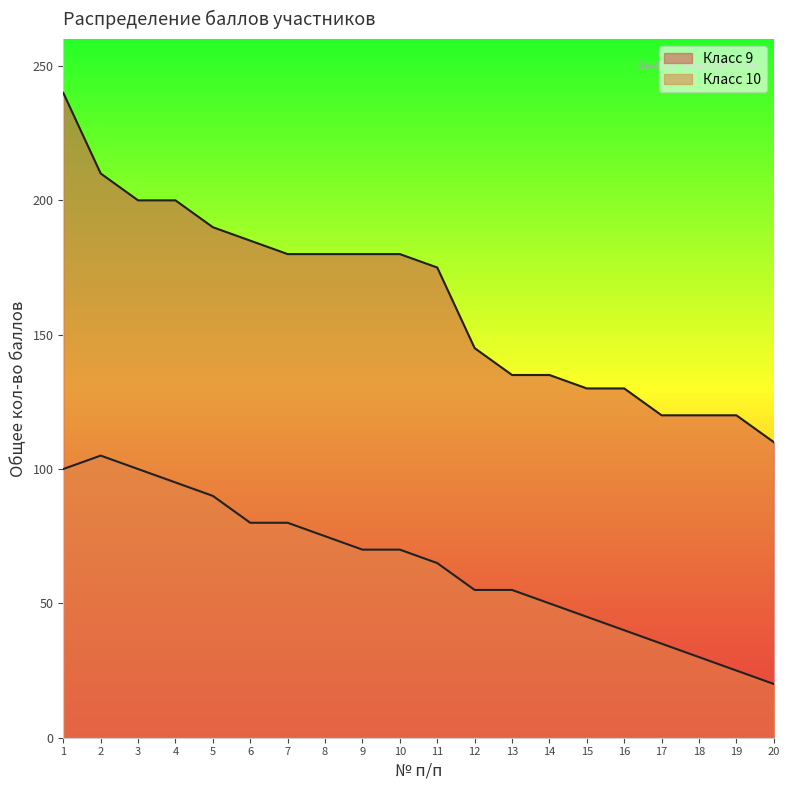

The value of Класс 9 at 11 is 252. True or false?

False